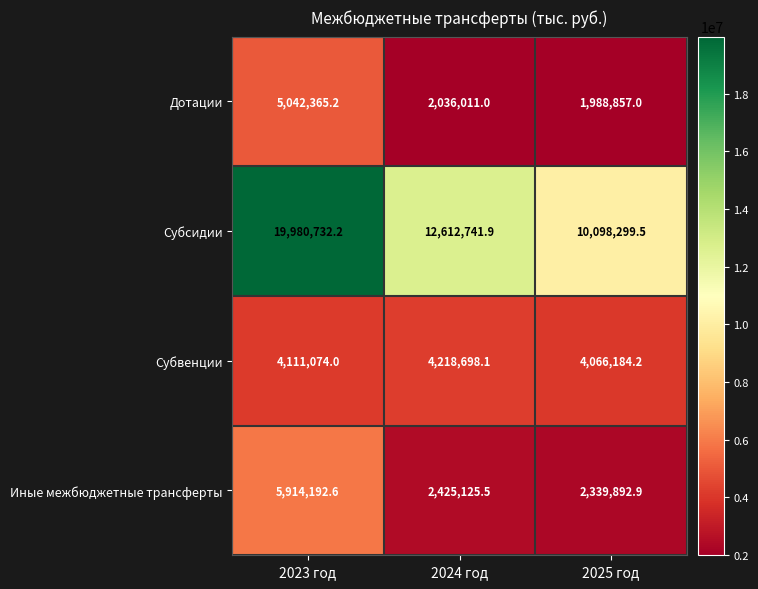

What is the difference between the maximum and minimum values in the Дотации series?

3053508.2